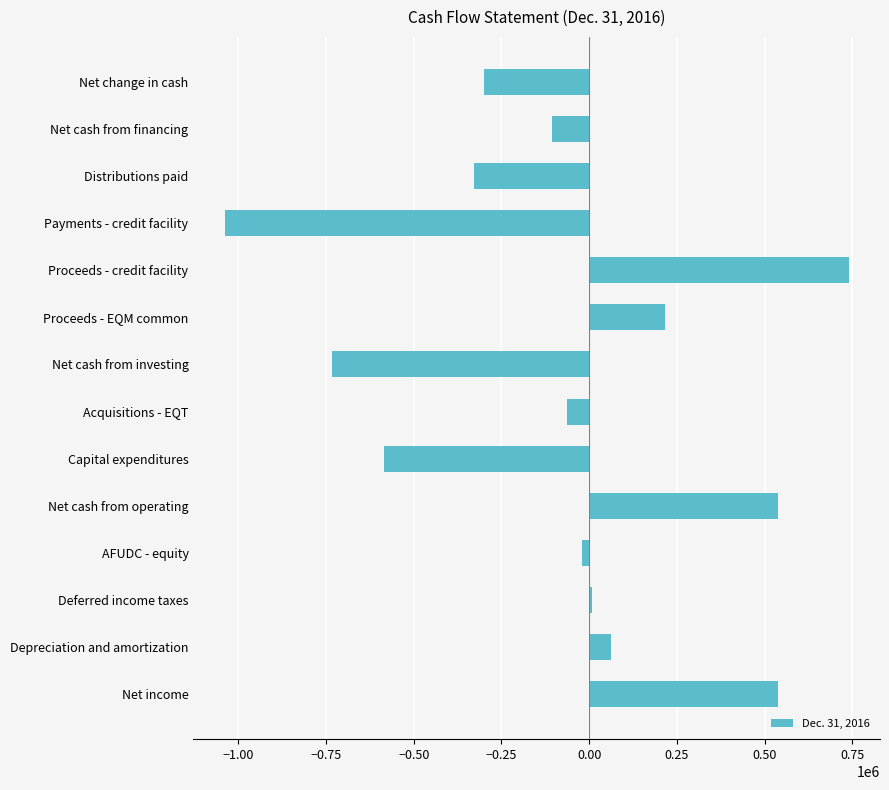

How many values are below zero?

8